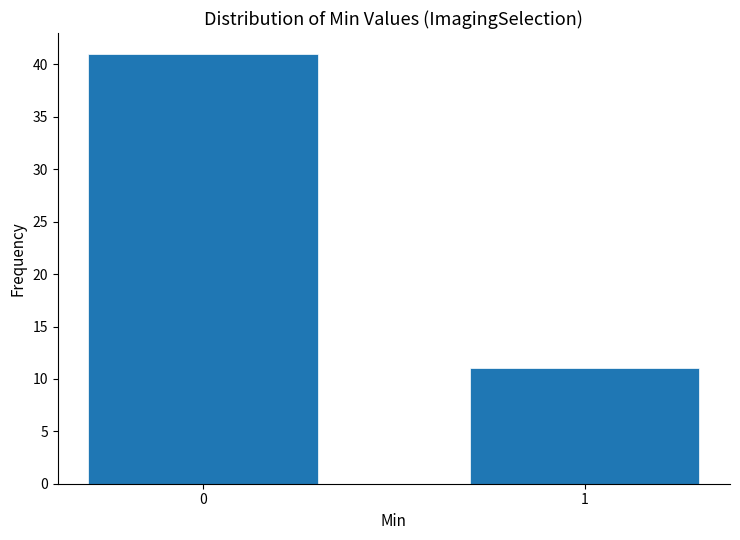

Reading left to right, list all the values displayed in this chart.

0=41	1=11